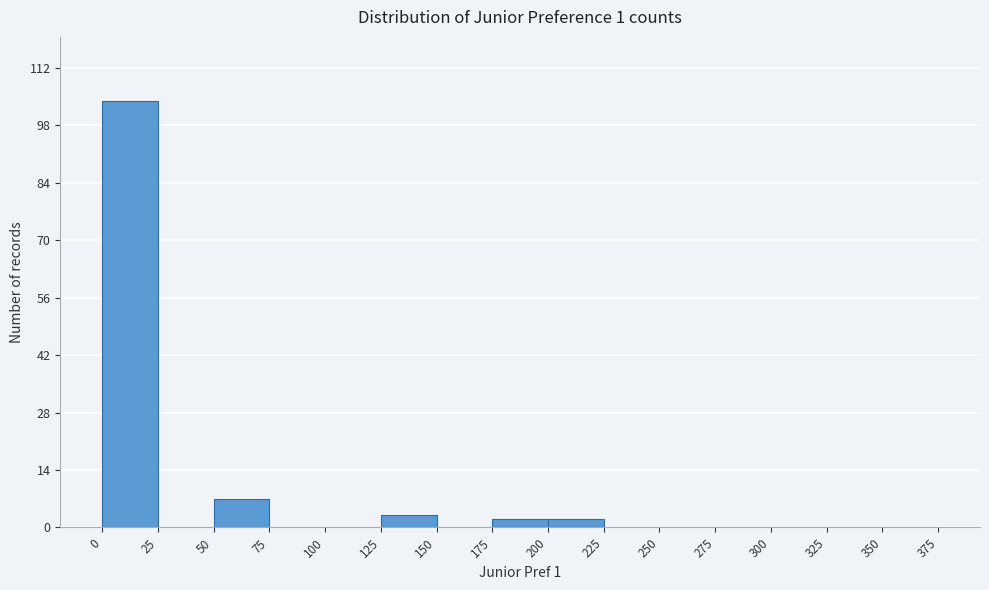

Reading left to right, list every bar in this chart as the range it spans on the x-axis followed by its height. The values are not printed on the chart, so give them approximately, as read against the axis.

0 to 25: 104
25 to 50: 0
50 to 75: 8
75 to 100: 0
100 to 125: 0
125 to 150: 4
150 to 175: 0
175 to 200: 2
200 to 225: 2
225 to 250: 0
250 to 275: 0
275 to 300: 0
300 to 325: 0
325 to 350: 0
350 to 375: 0